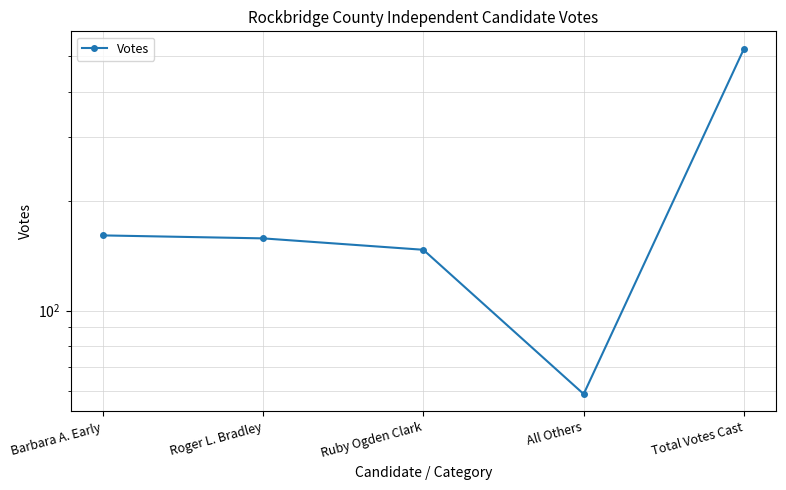

Rank the categories by value from highest to lowest.

Total Votes Cast, Barbara A. Early, Roger L. Bradley, Ruby Ogden Clark, All Others